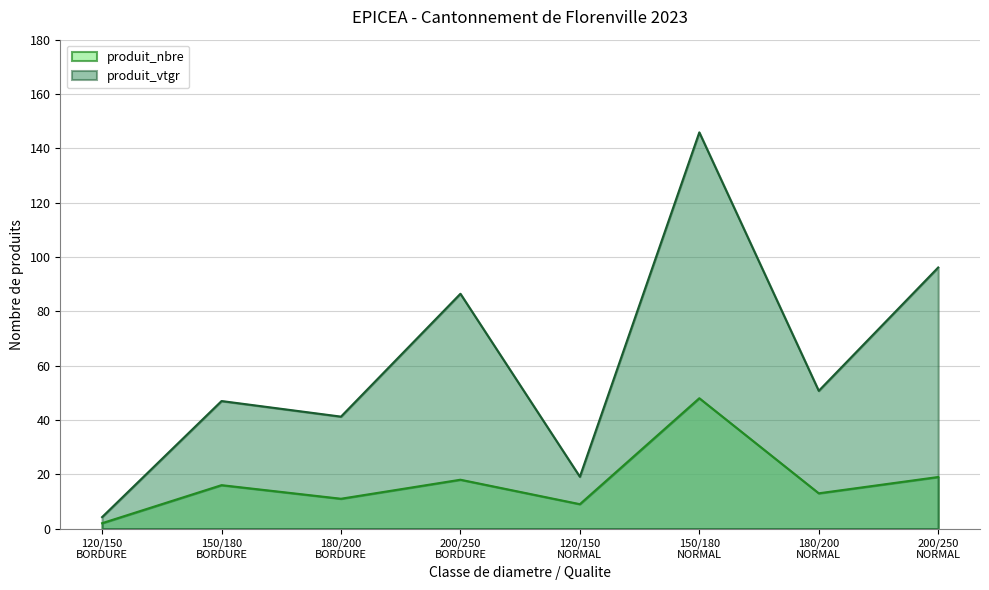

True or false: produit_nbre and produit_vtgr cross at least once.

False